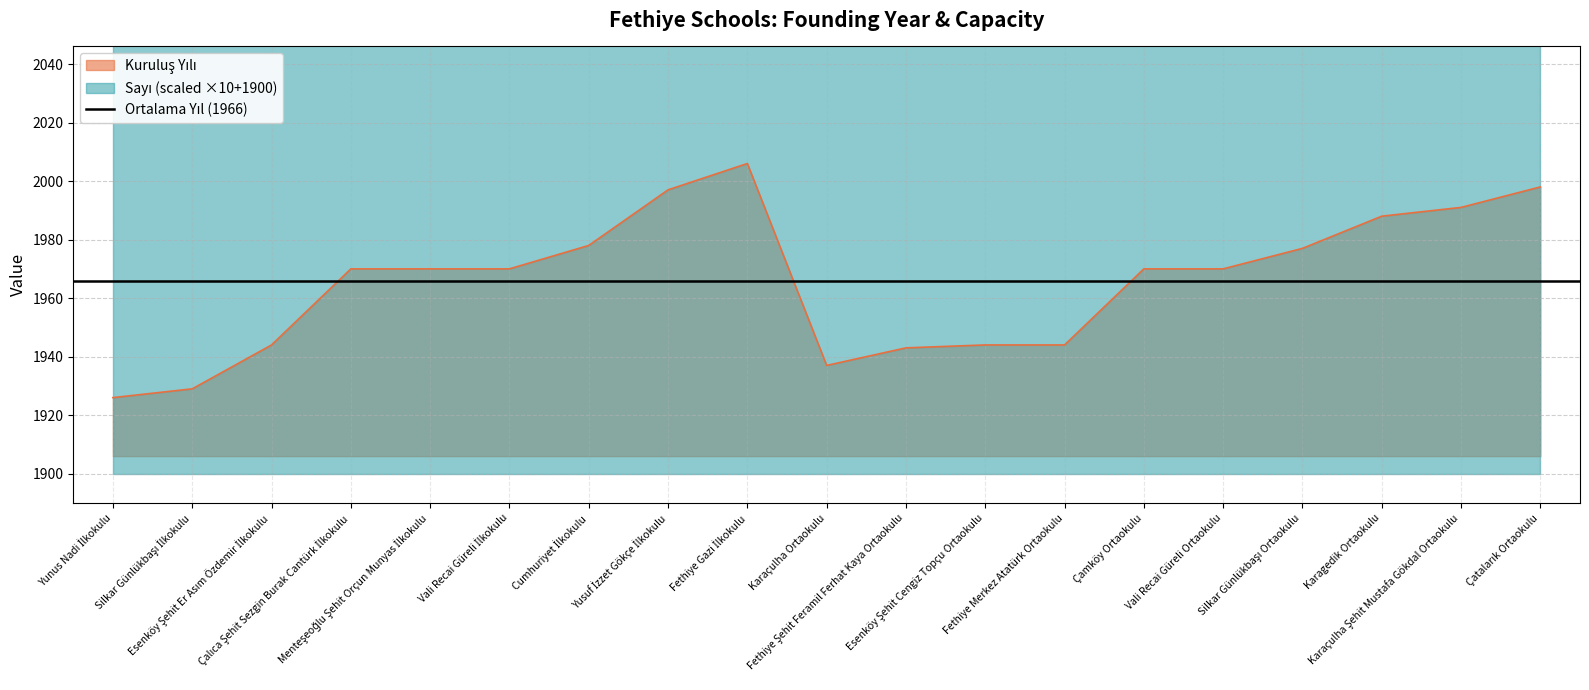

Rank the categories by value from lowest to highest.

Yunus Nadi İlkokulu, Silkar Günlükbaşı İlkokulu, Karaçulha Ortaokulu, Fethiye Şehit Feramil Ferhat Kaya Ortaokulu, Esenköy Şehit Er Asım Özdemir İlkokulu, Esenköy Şehit Cengiz Topçu Ortaokulu, Fethiye Merkez Atatürk Ortaokulu, Çalıca Şehit Sezgin Burak Cantürk İlkokulu, Menteşeoğlu Şehit Orçun Munyas İlkokulu, Vali Recai Güreli İlkokulu, Çamköy Ortaokulu, Vali Recai Güreli Ortaokulu, Silkar Günlükbaşı Ortaokulu, Cumhuriyet İlkokulu, Karagedik Ortaokulu, Karaçulha Şehit Mustafa Gökdal Ortaokulu, Yusuf İzzet Gökçe İlkokulu, Çatalarık Ortaokulu, Fethiye Gazi İlkokulu